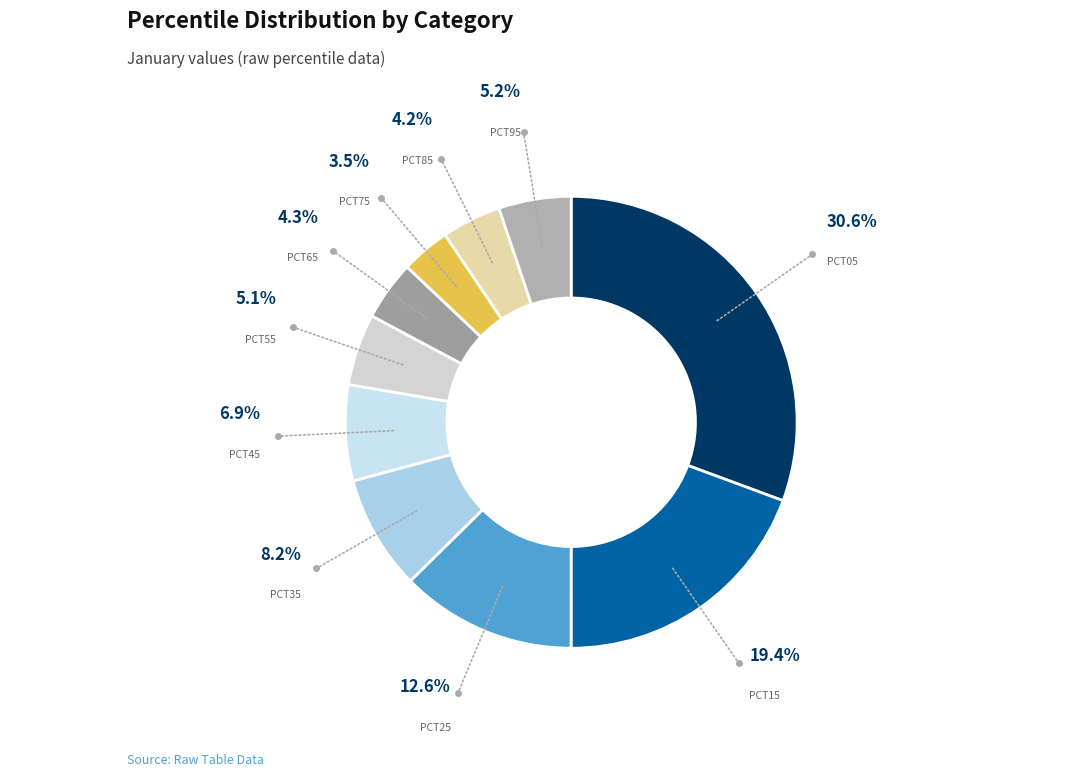

How many segments does this pie chart have?

10